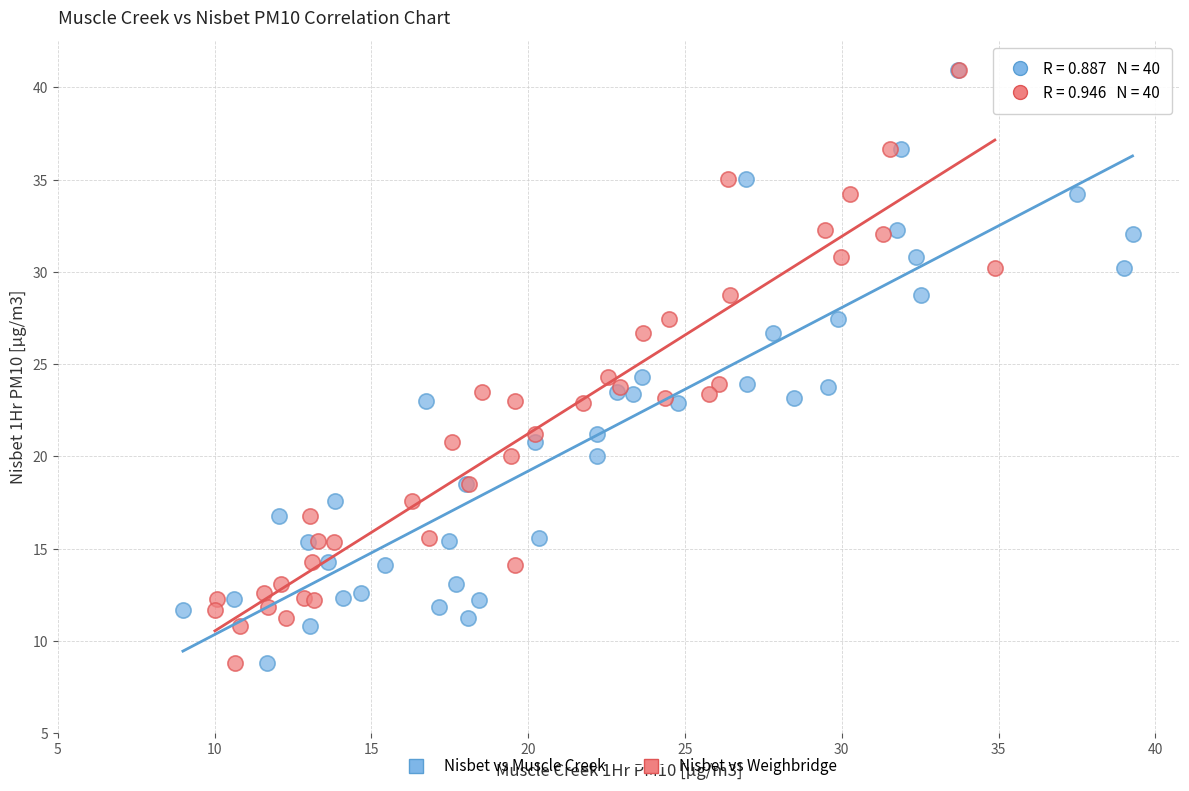

What are all the series names shown in the legend?

Nisbet vs Muscle Creek, Nisbet vs Weighbridge